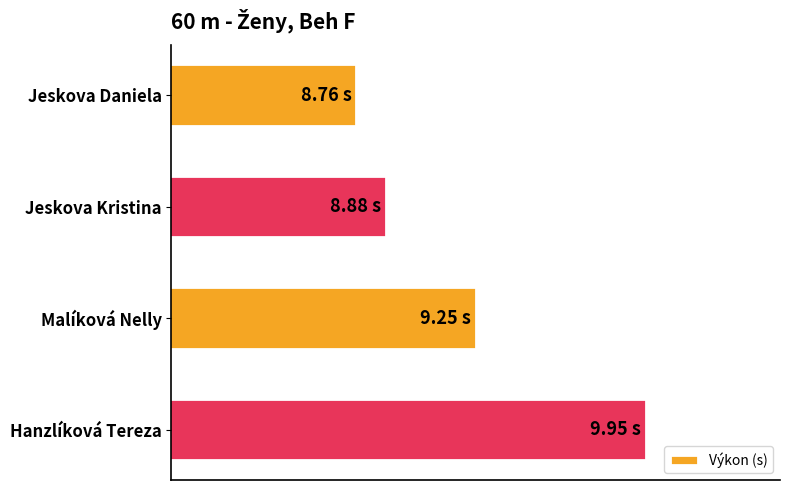

How many values are between 8 and 9?

2